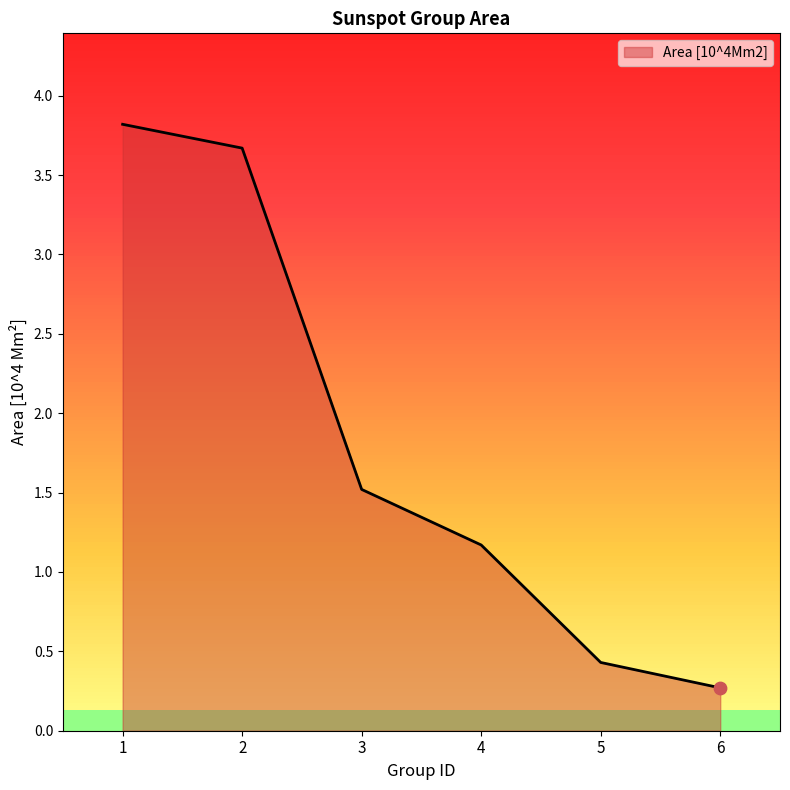

What is the change in value from 2 to 5?

-3.2